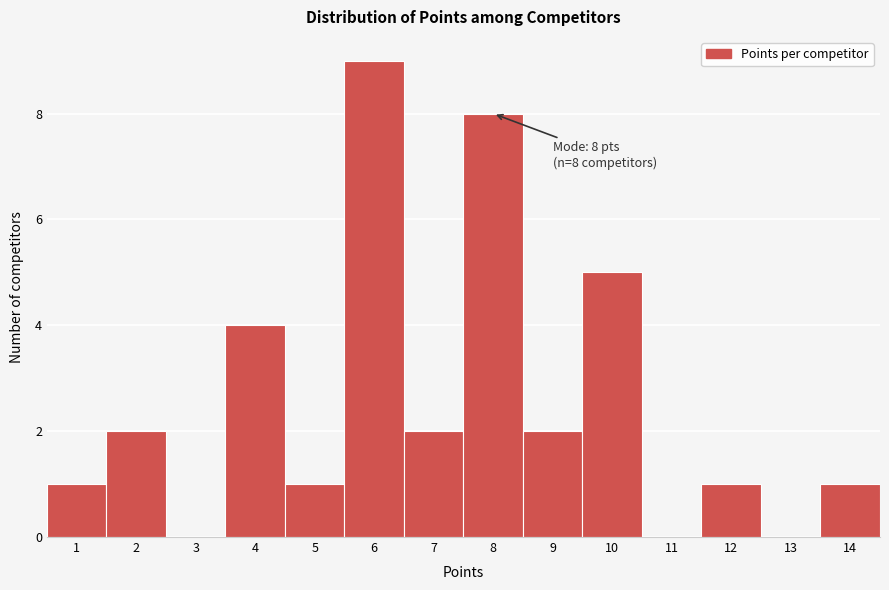

Reading left to right, extract all data points from this chart.

1=1	2=2	3=0	4=4	5=1	6=9	7=2	8=8	9=2	10=5	11=0	12=1	13=0	14=1